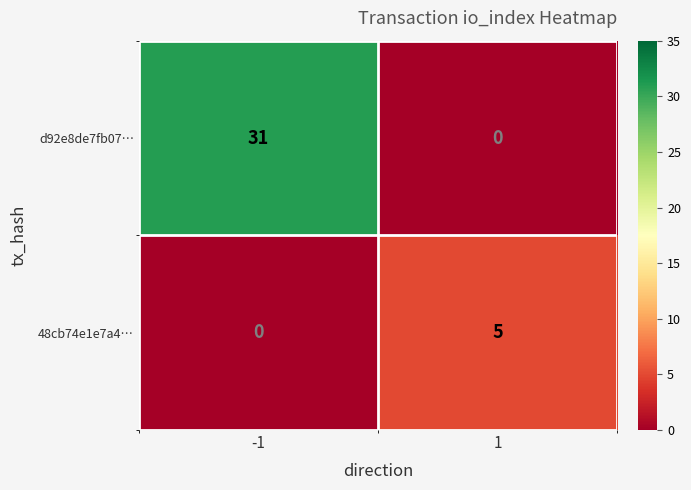

List the series in order of their overall mean, lowest first.

48cb74e1e7a4…, d92e8de7fb07…